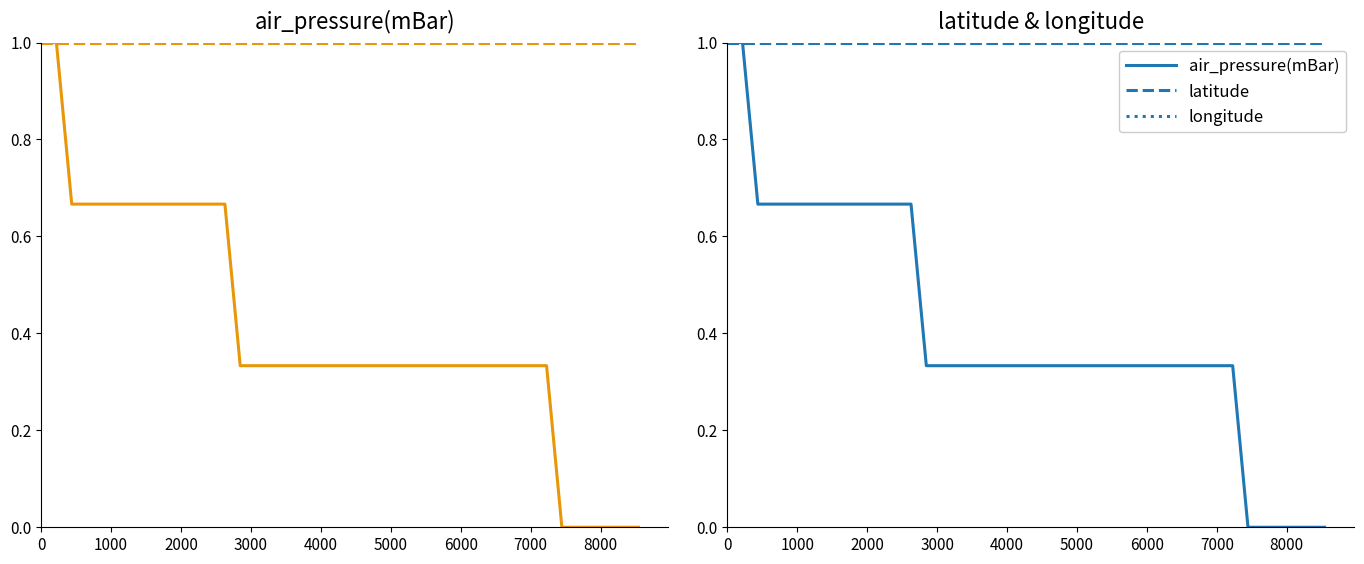

Is it true that longitude equals 1.4 at 31?

False